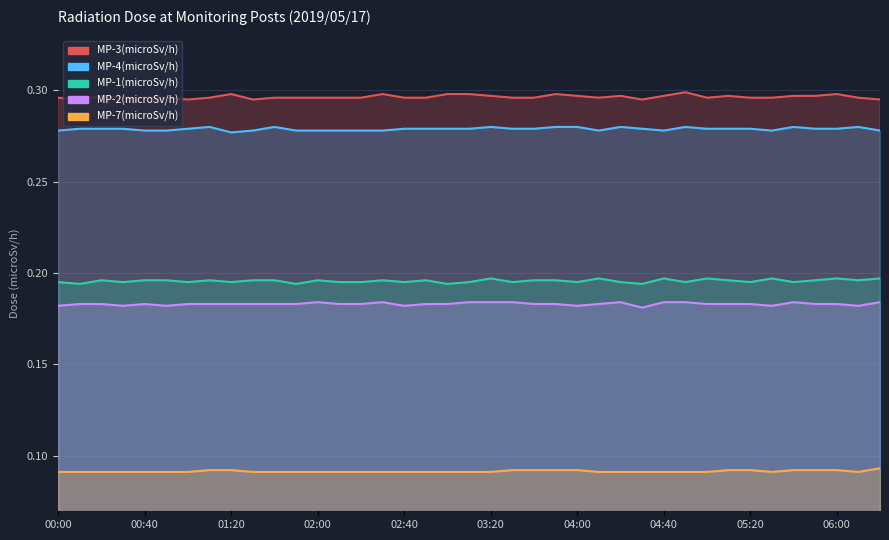

What is the maximum value shown in the chart?

0.3